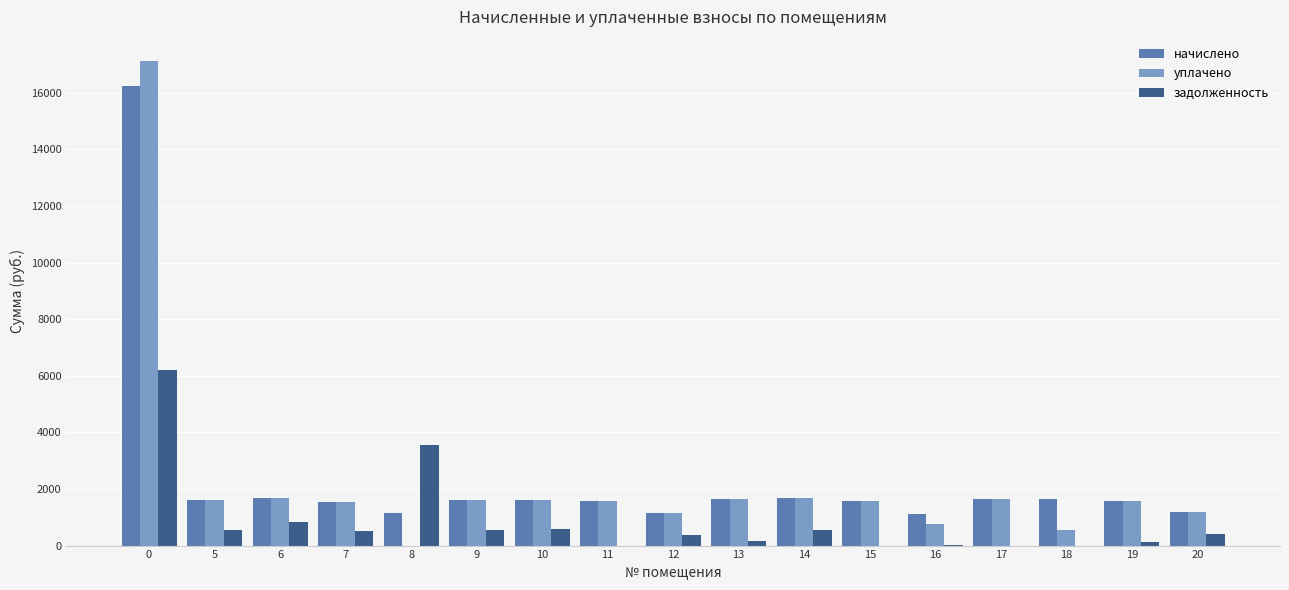

How many distinct data groups are displayed?

3